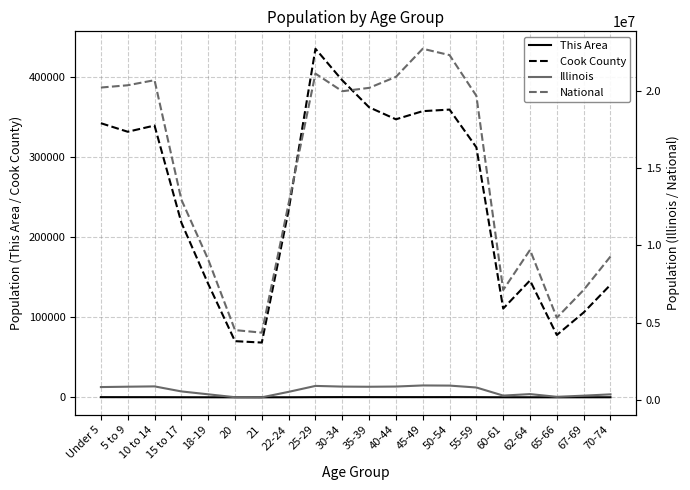

Which has a higher value, 22-24 or 21?

22-24